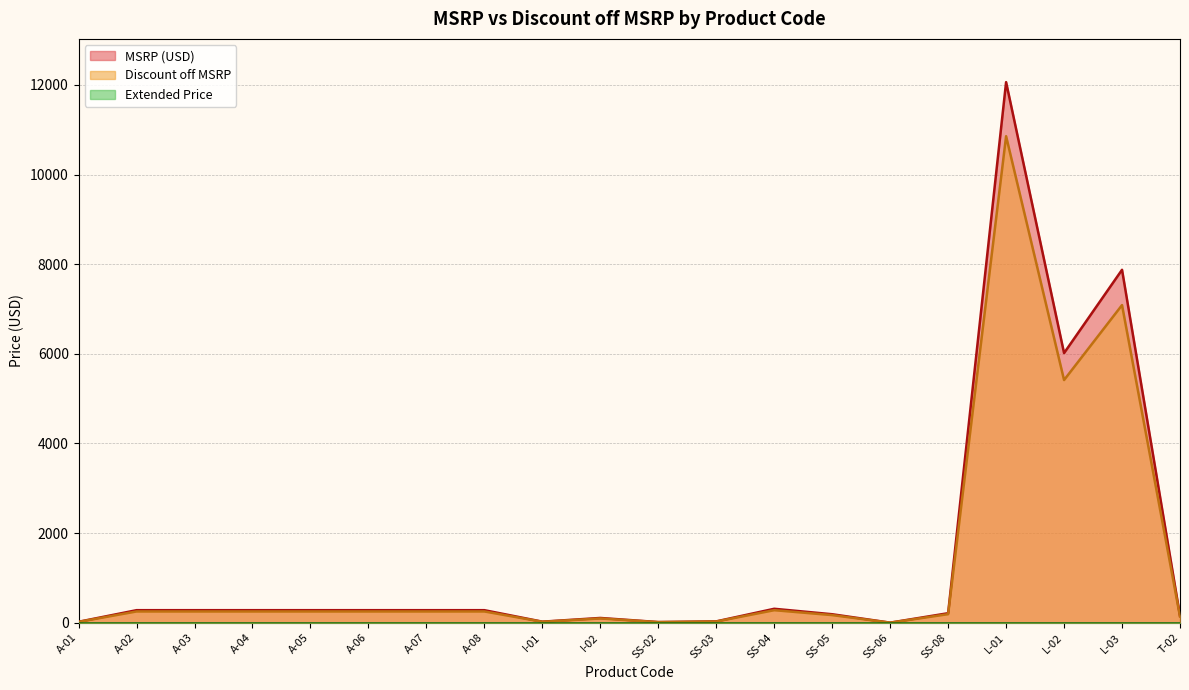

At how many categories does at least one series exceed 6653?

2